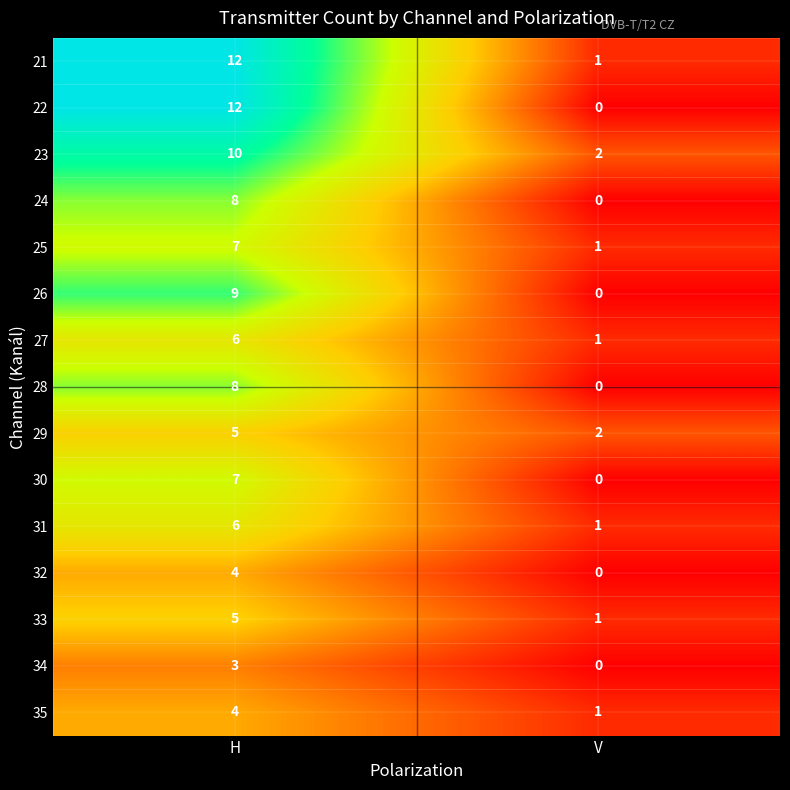

Is it true that 30 equals 0 at V?

True